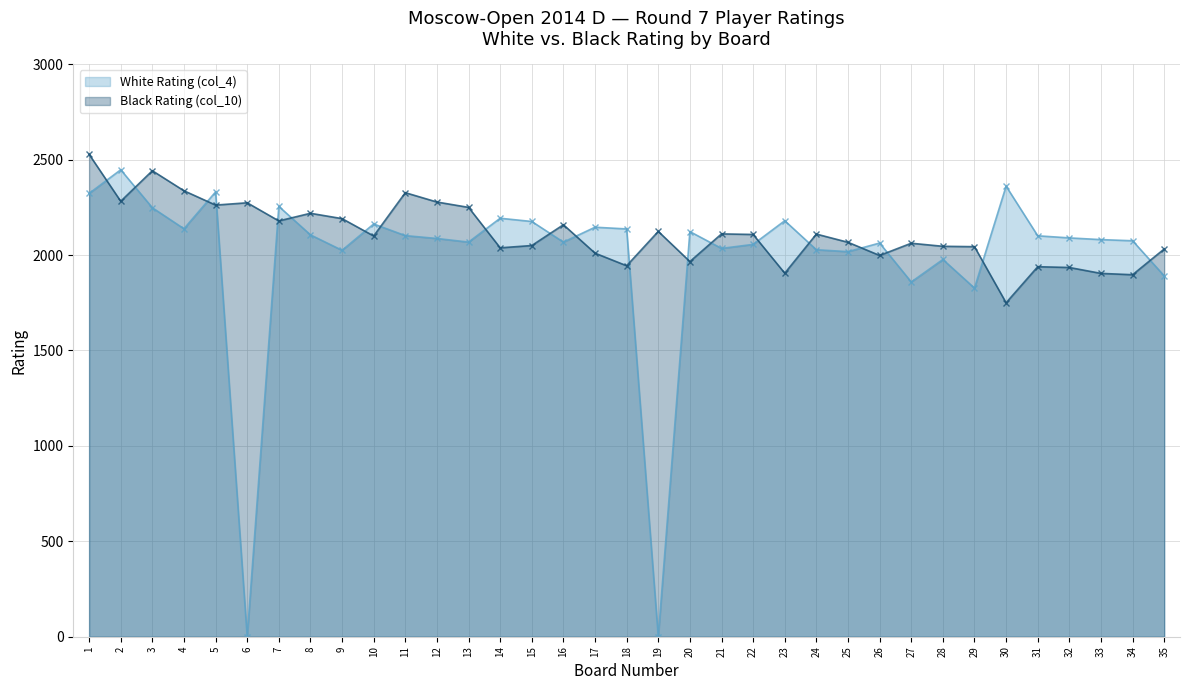

What are all the series names shown in the legend?

White Rating (col_4), Black Rating (col_10)